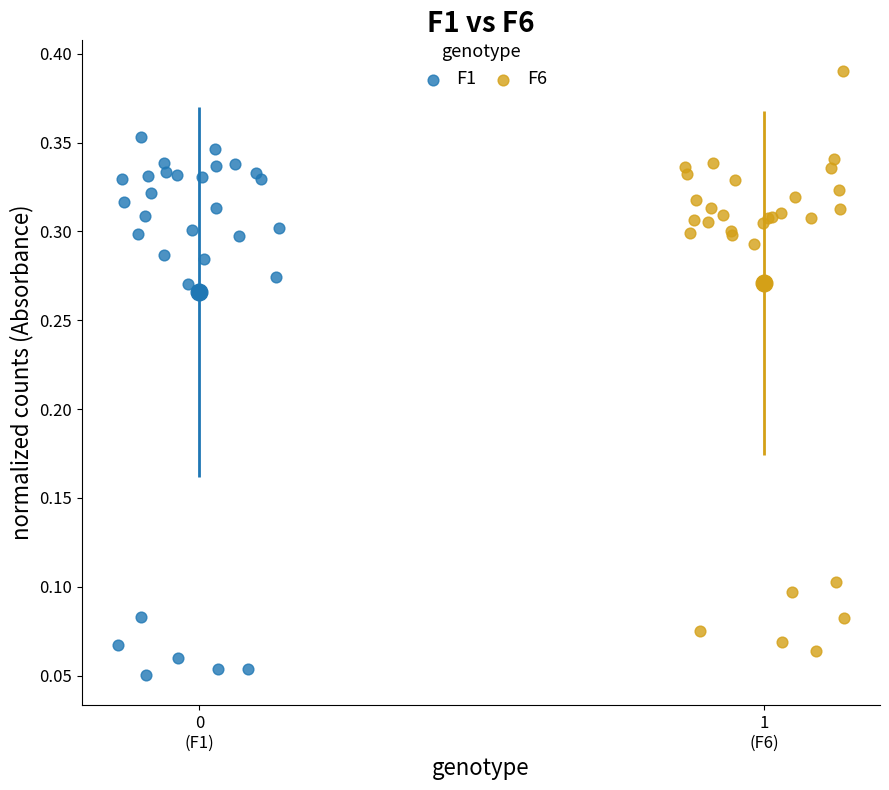

Which series has the widest spread of Y values?

F6